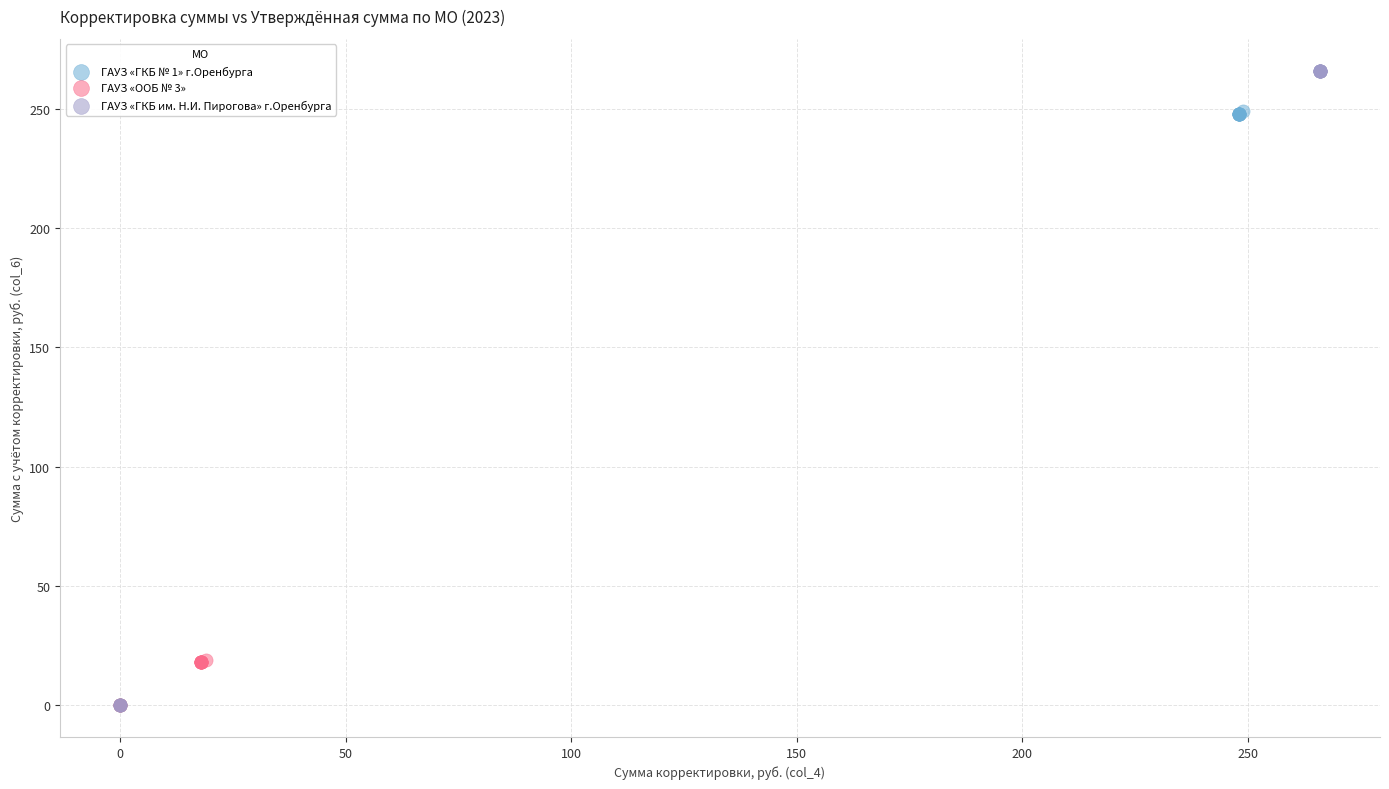

What are all the series names shown in the legend?

ГАУЗ «ГКБ № 1» г.Оренбурга, ГАУЗ «ООБ № 3», ГАУЗ «ГКБ им. Н.И. Пирогова» г.Оренбурга